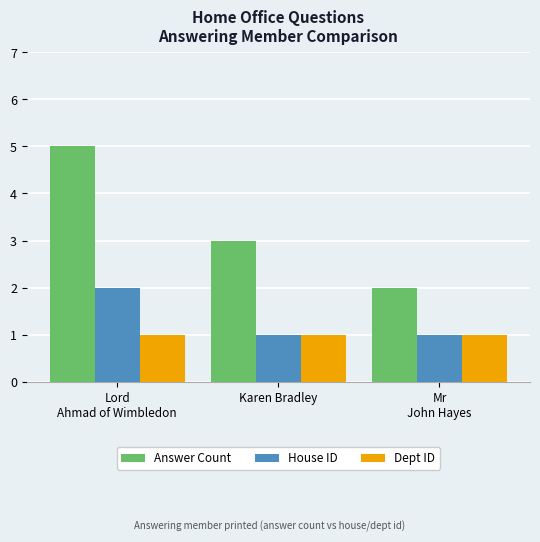

Rank the series by their maximum value, from lowest to highest.

Dept ID, House ID, Answer Count